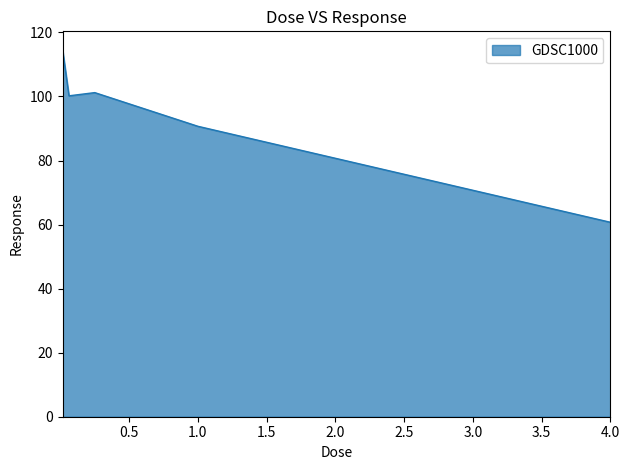

What is the greatest value displayed?

114.6